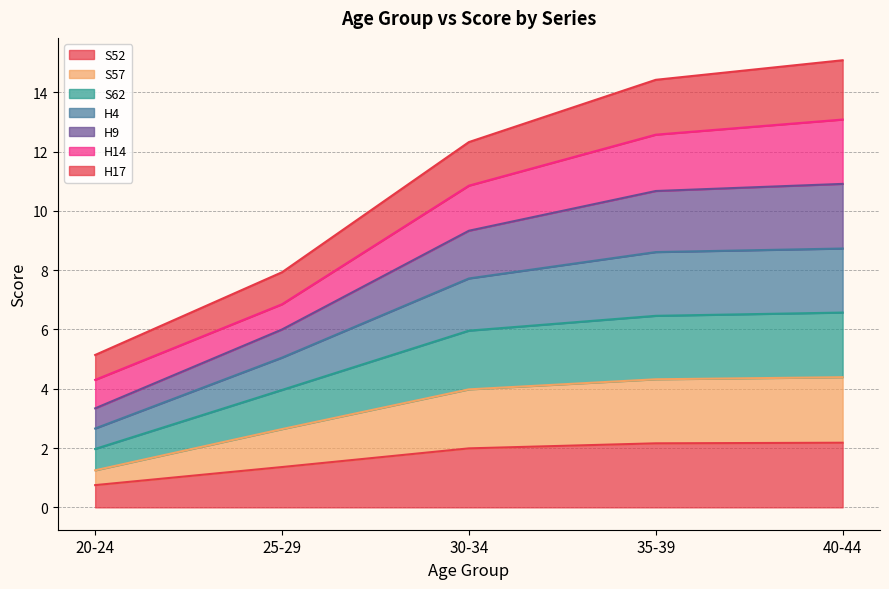

What is the minimum value for S52?

0.8